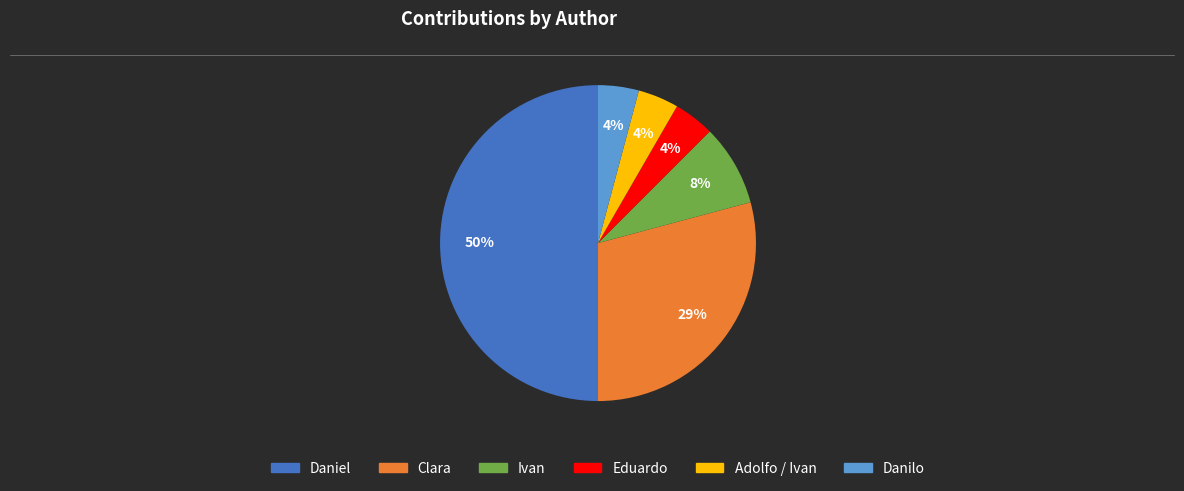

To the nearest percent, what is the average slice percentage?

17%